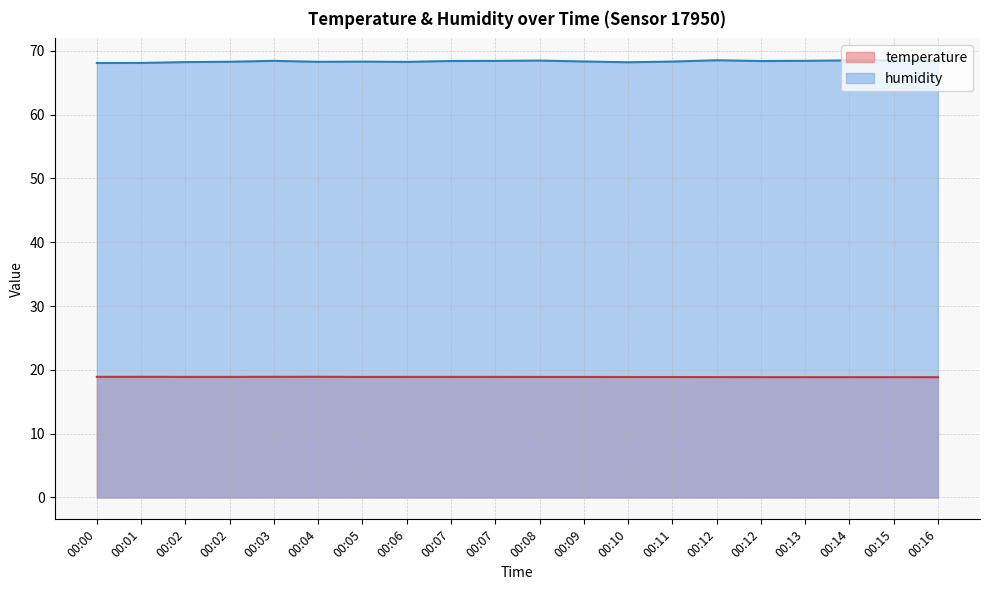

Which series has the largest total across all categories?

humidity